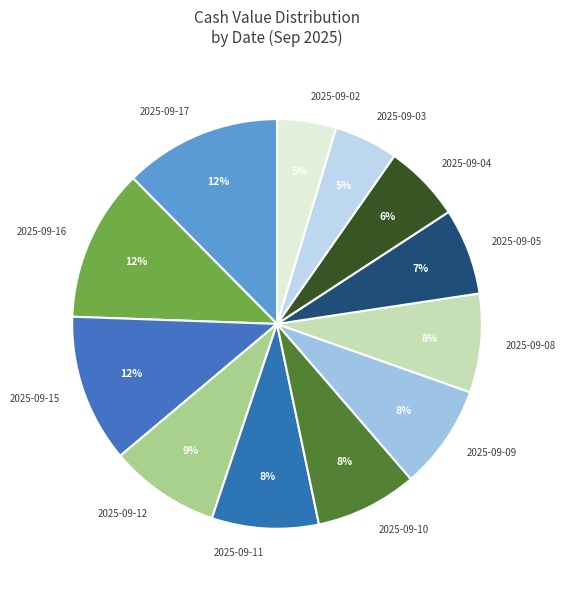

To the nearest percent, what is the combined percentage of 2025-09-17 and 2025-09-16?

24%